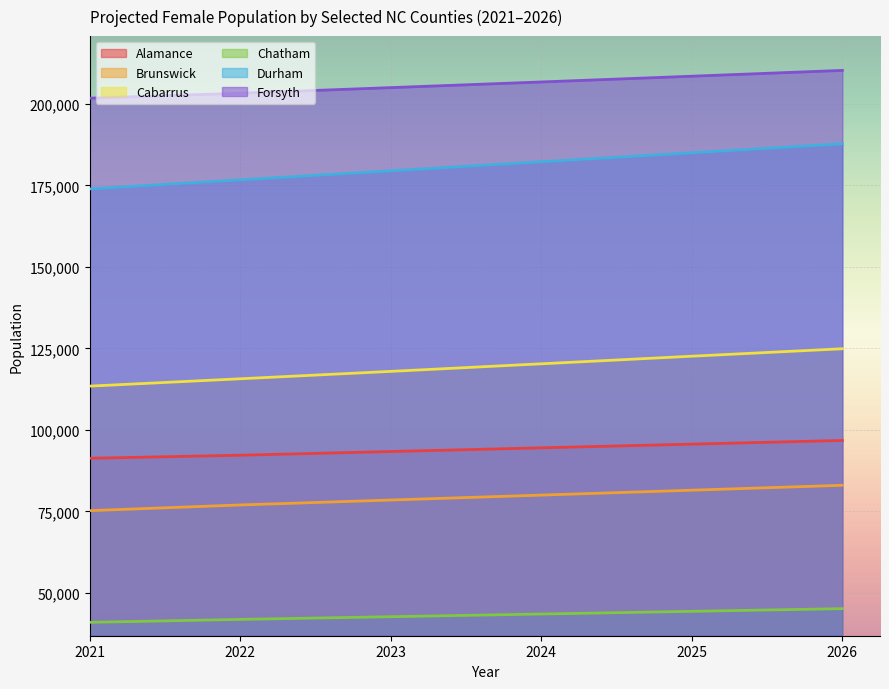

Rank the series at 2026 from lowest to highest value.

Chatham, Brunswick, Alamance, Cabarrus, Durham, Forsyth